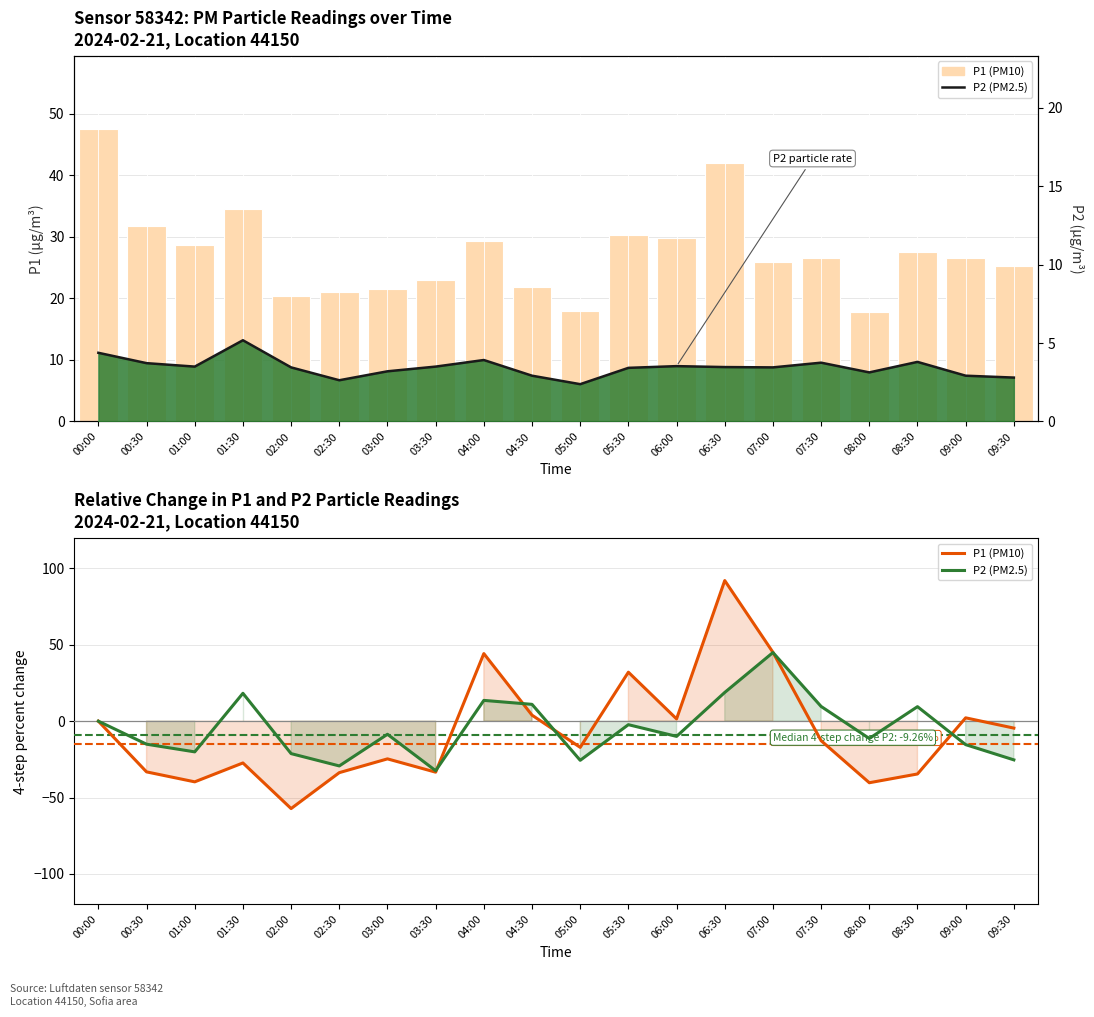

What is the spread (max minus min) of values at 09:30?

50.6